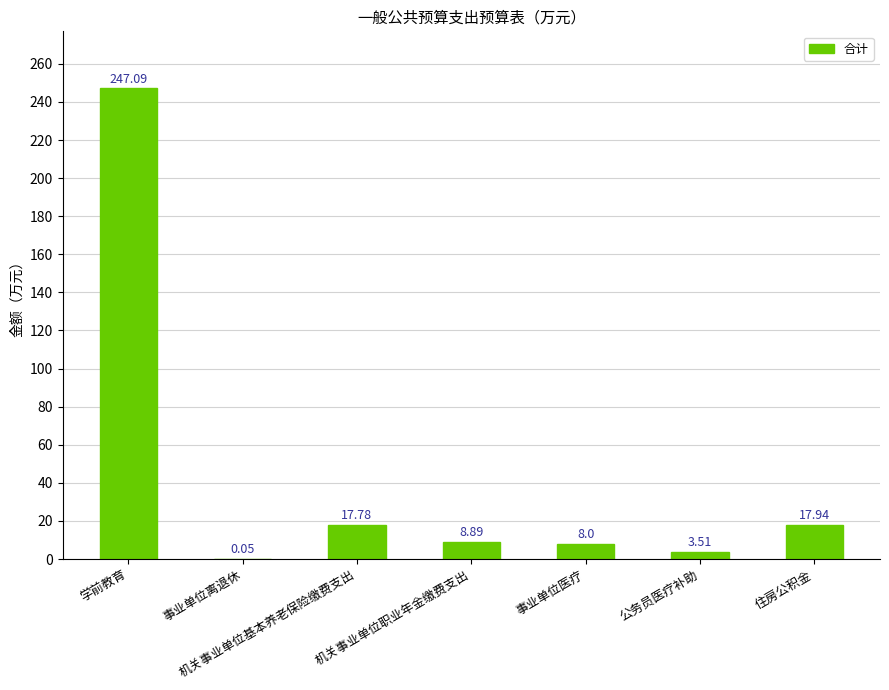

Which label corresponds to the largest value in the chart?

学前教育